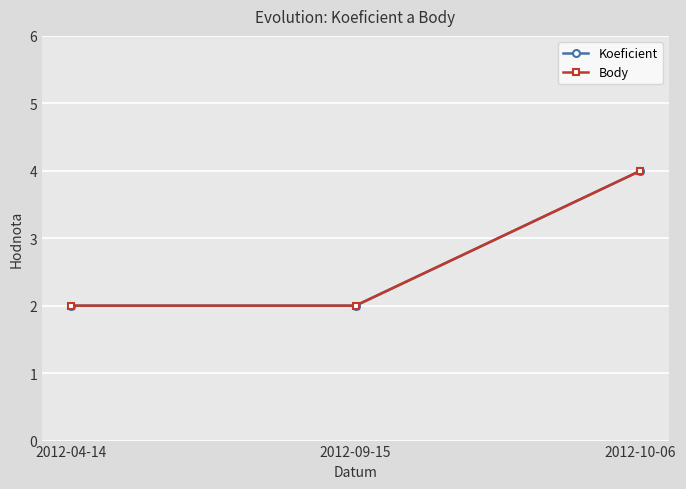

What is the label of the 1st point from the left?

2012-04-14